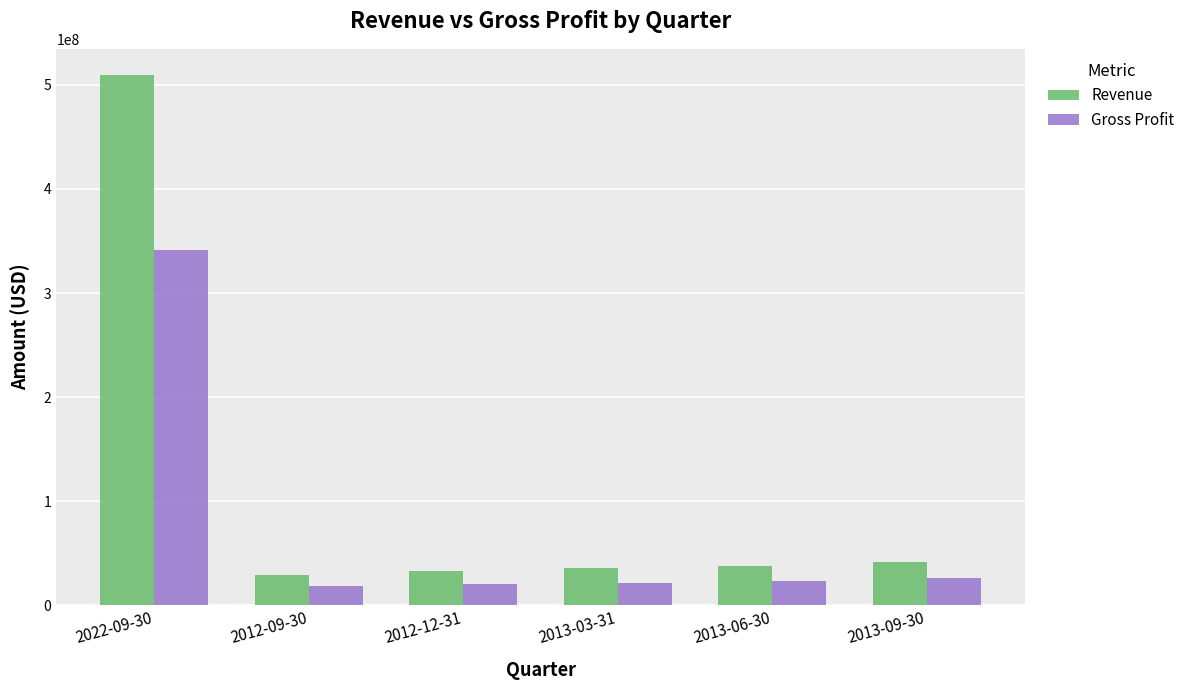

What is the average value of the Revenue series?

114484667